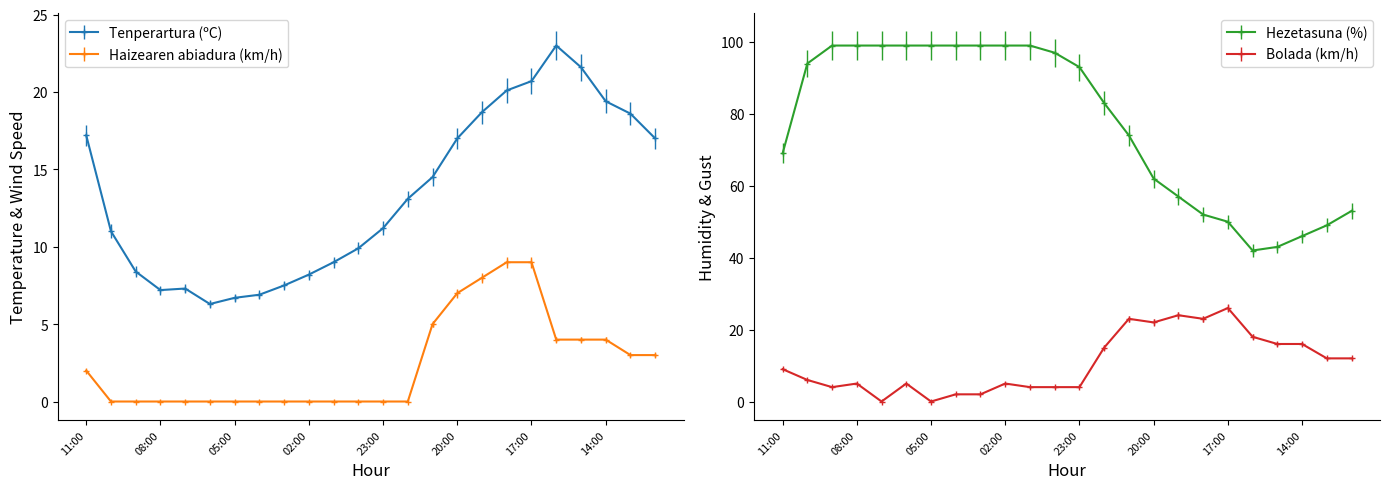

Which series changed the most between 05:00 and 23:00?

Hezetasuna (%)